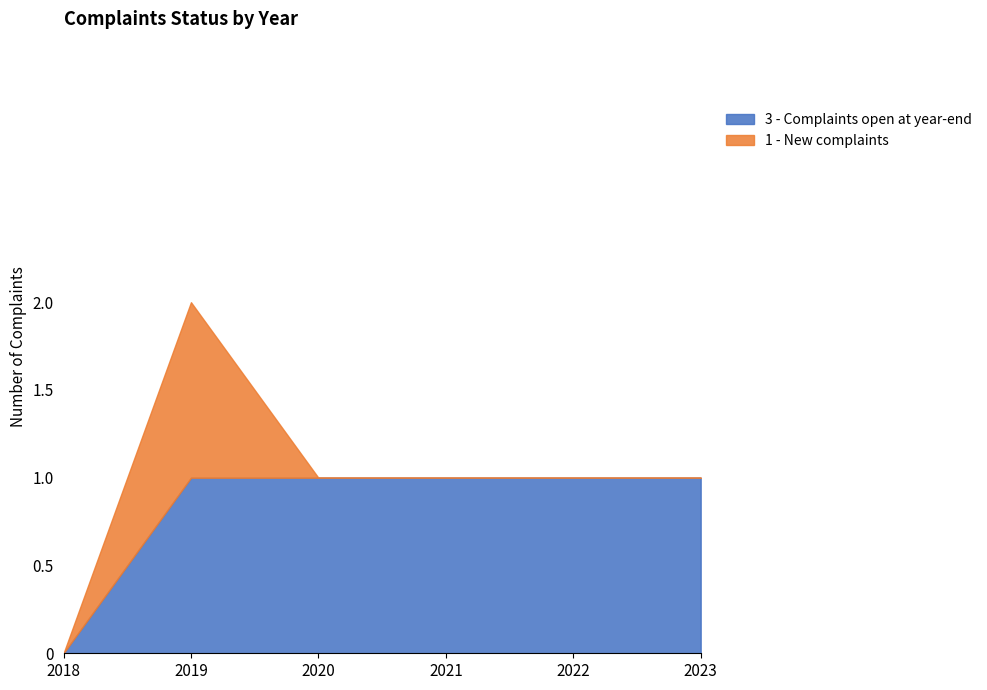

Which series has the largest range (max minus min)?

3 - Complaints open at year-end